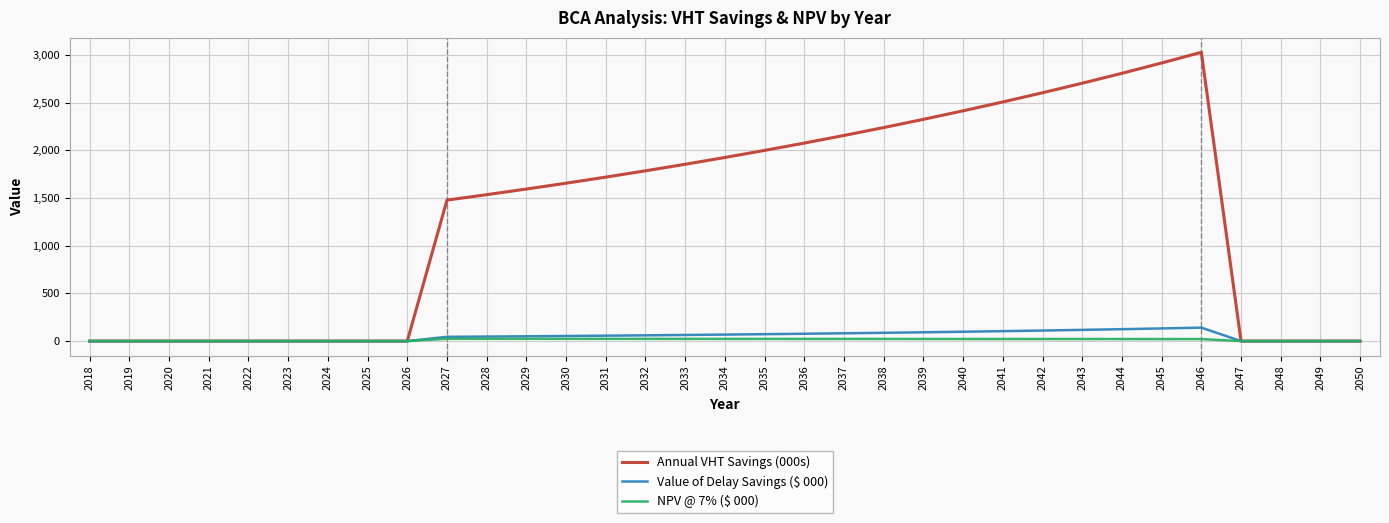

Which series has the largest total across all categories?

Annual VHT Savings (000s)